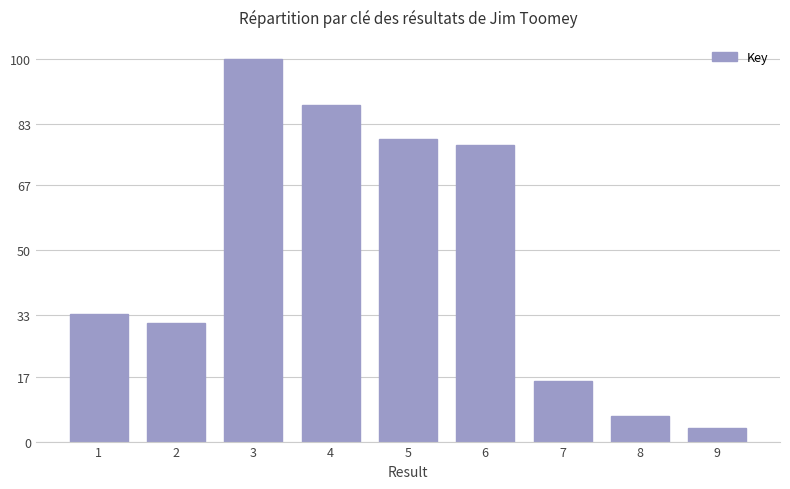

Which has a higher value, 6 or 5?

5